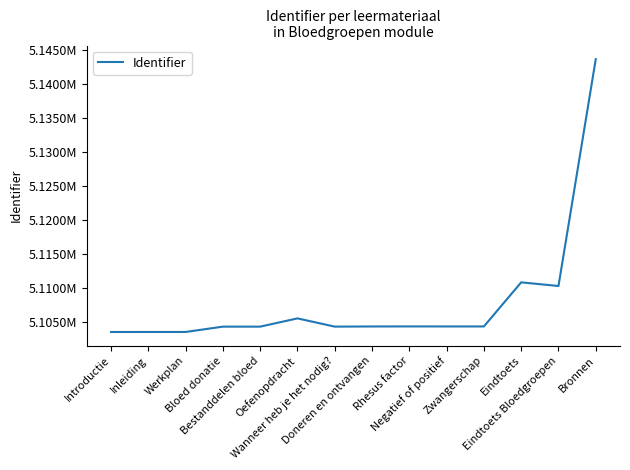

Is it true that the value at Eindtoets is 5110785?

True